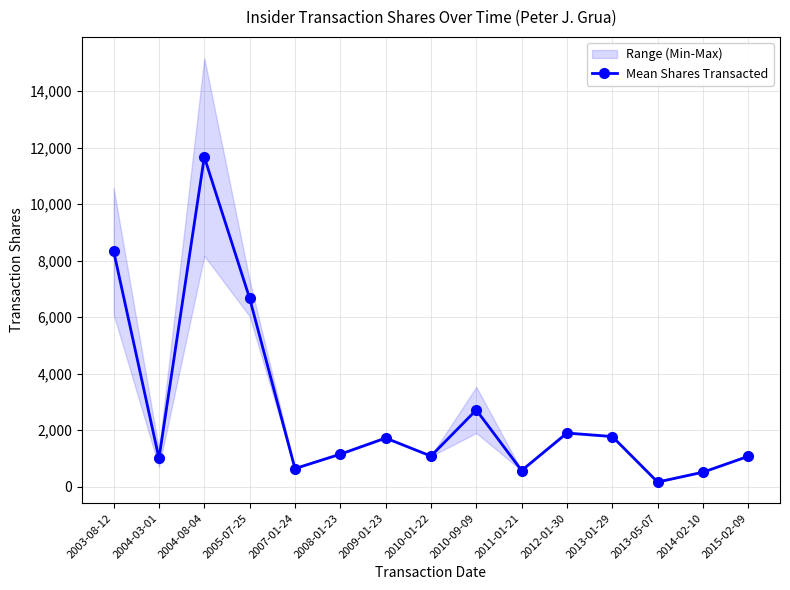

How many values are below 1150?

7